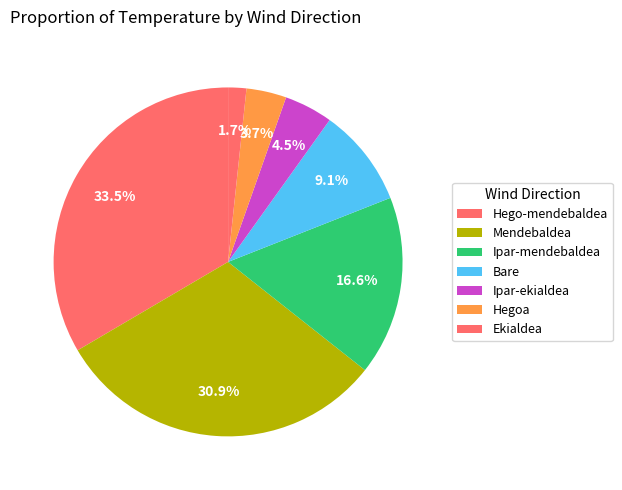

How many segments does this pie chart have?

7